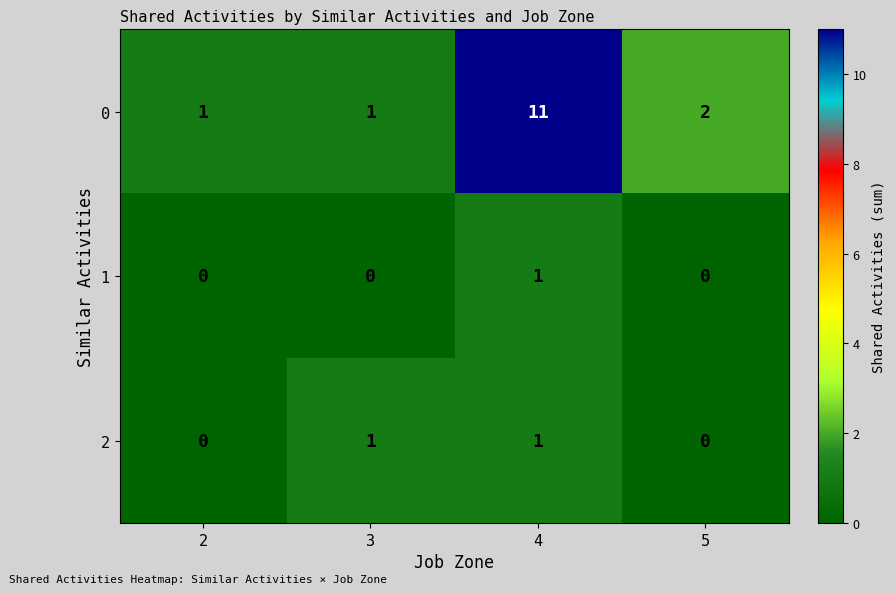

At which category does the chart reach its peak across all series?

4